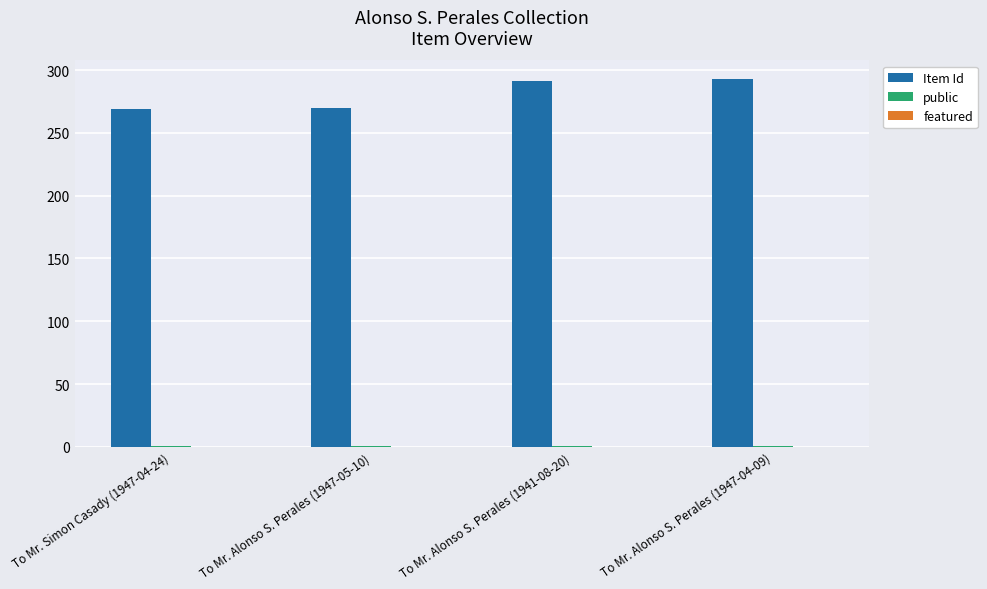

Which series has the largest total across all categories?

Item Id